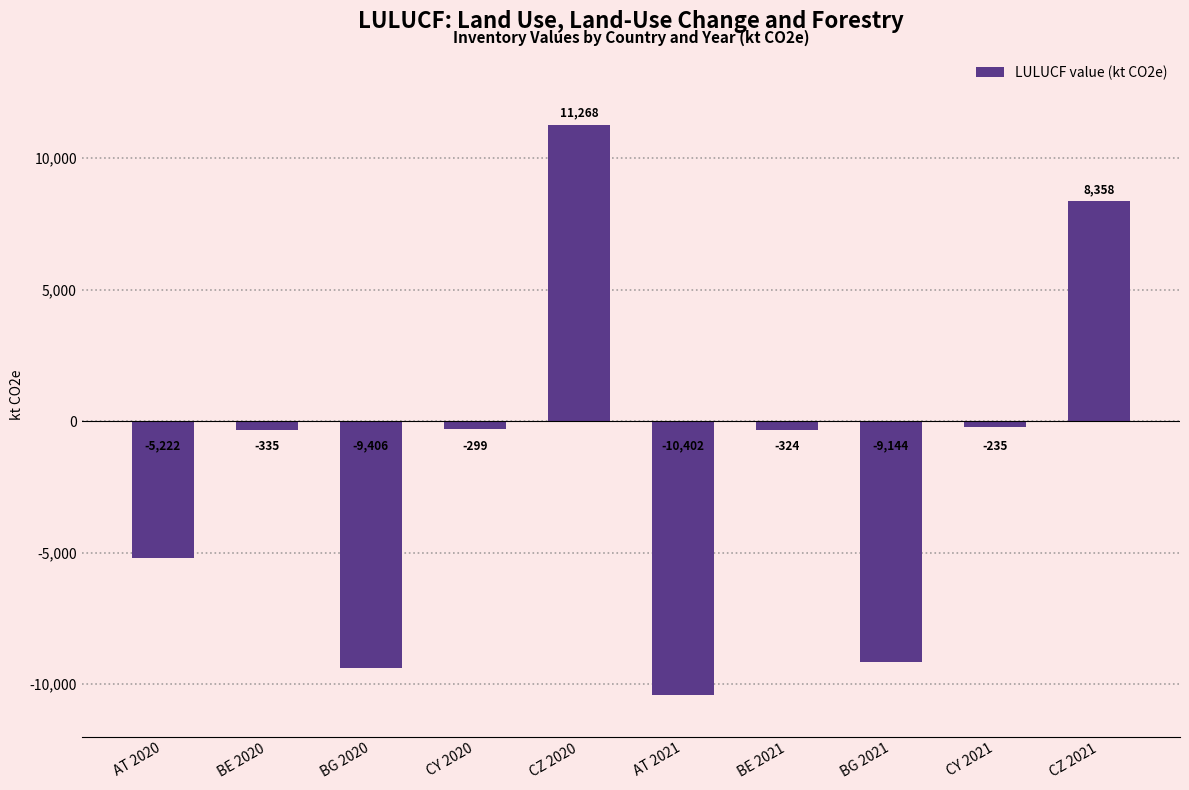

What is the label of the 1st bar from the right?

CZ 2021